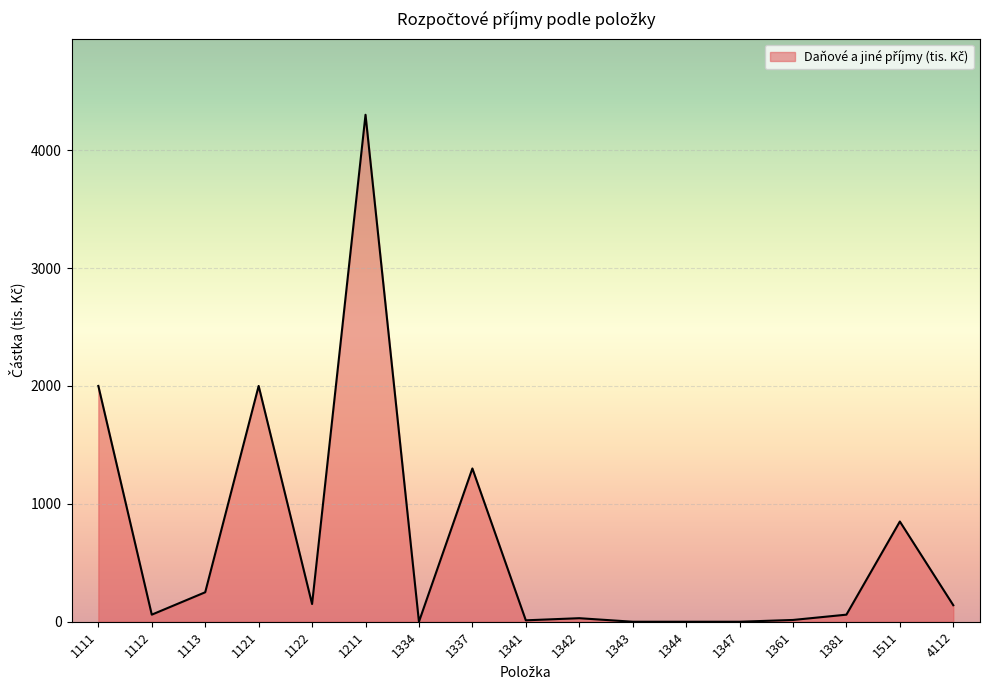

What is the average value?

657